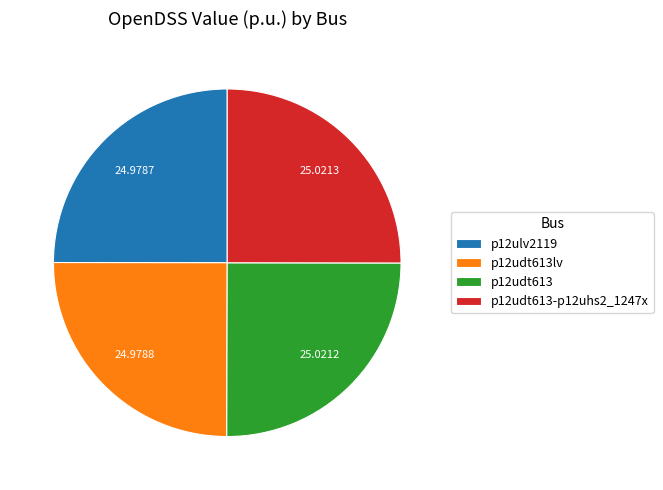

What is the ratio of the value at p12udt613 to the value at p12udt613-p12uhs2_1247x?

1.0